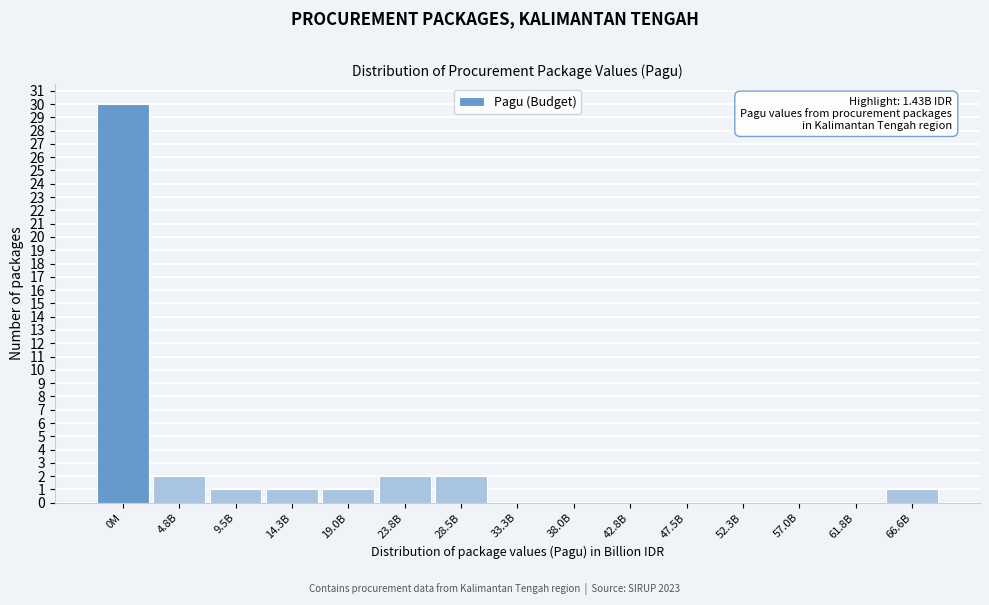

Reading left to right, extract all data points from this chart.

0M=30	4.8B=2	9.5B=1	14.3B=1	19.0B=1	23.8B=2	28.5B=2	33.3B=0	38.0B=0	42.8B=0	47.5B=0	52.3B=0	57.0B=0	61.8B=0	66.6B=1